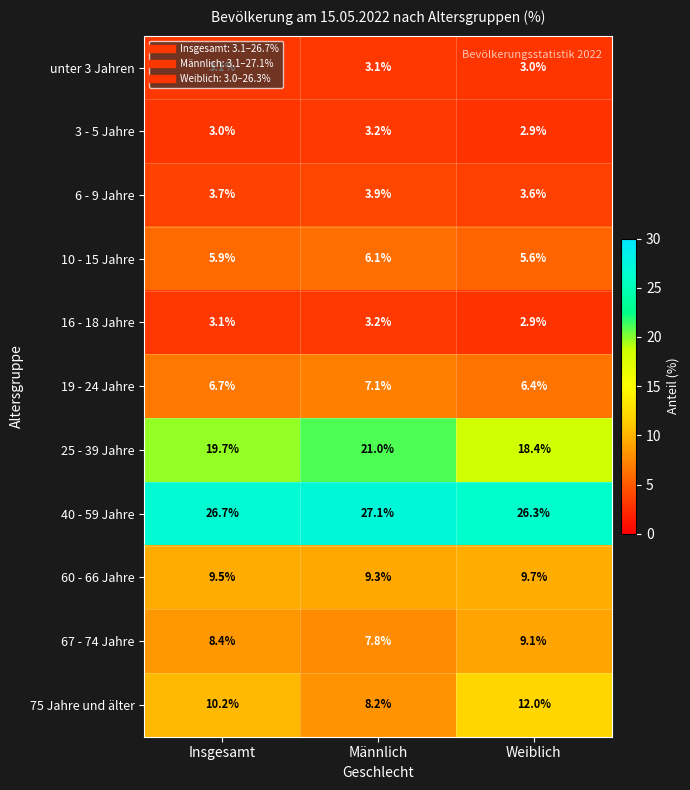

List the labels in order of 16 - 18 Jahre value, smallest first.

Weiblich, Insgesamt, Männlich